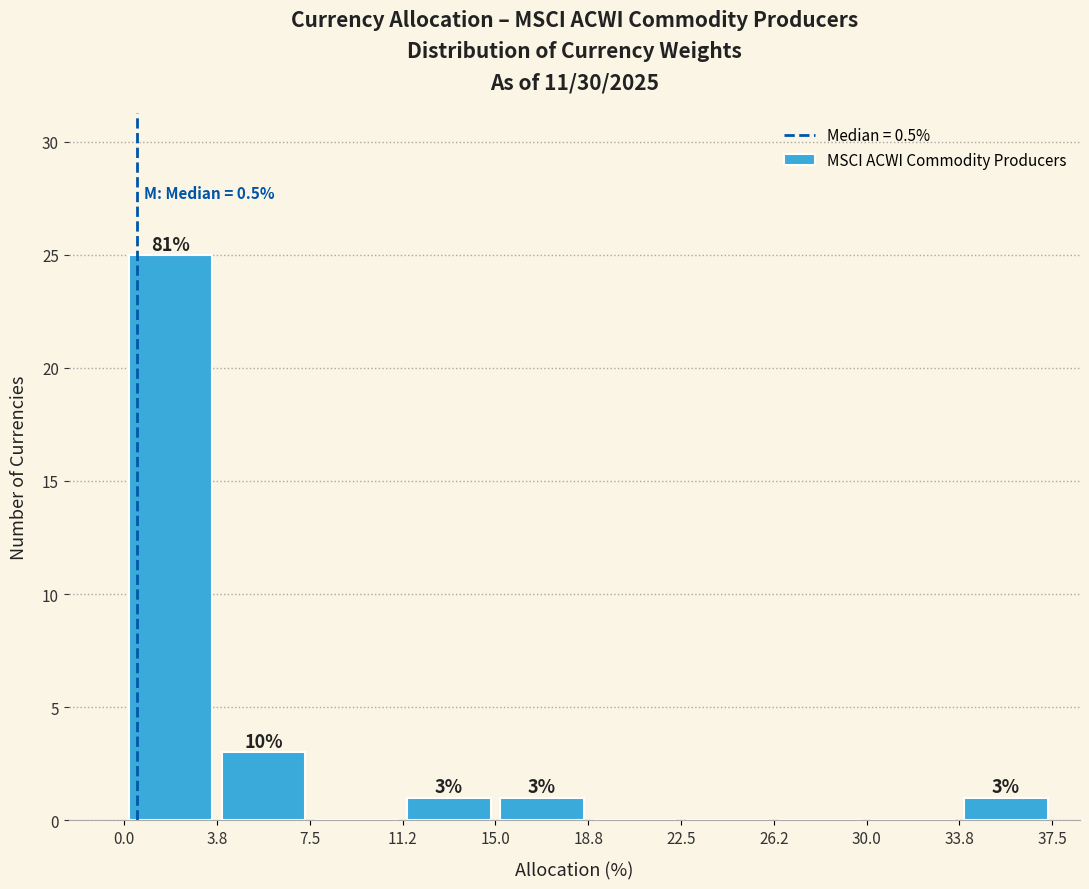

Which range on the x-axis has the tallest bar?

0.0 to 3.8